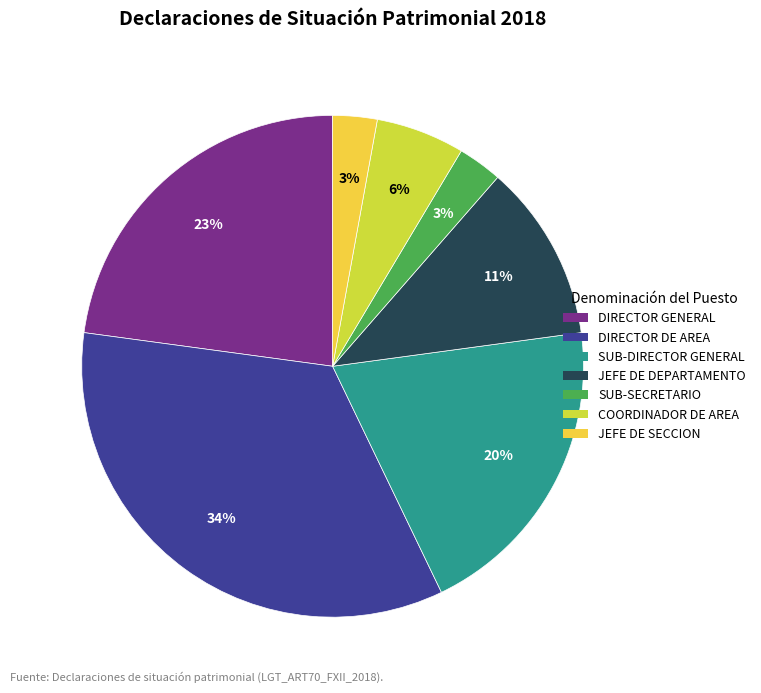

Does JEFE DE DEPARTAMENTO represent more than half of the total?

No